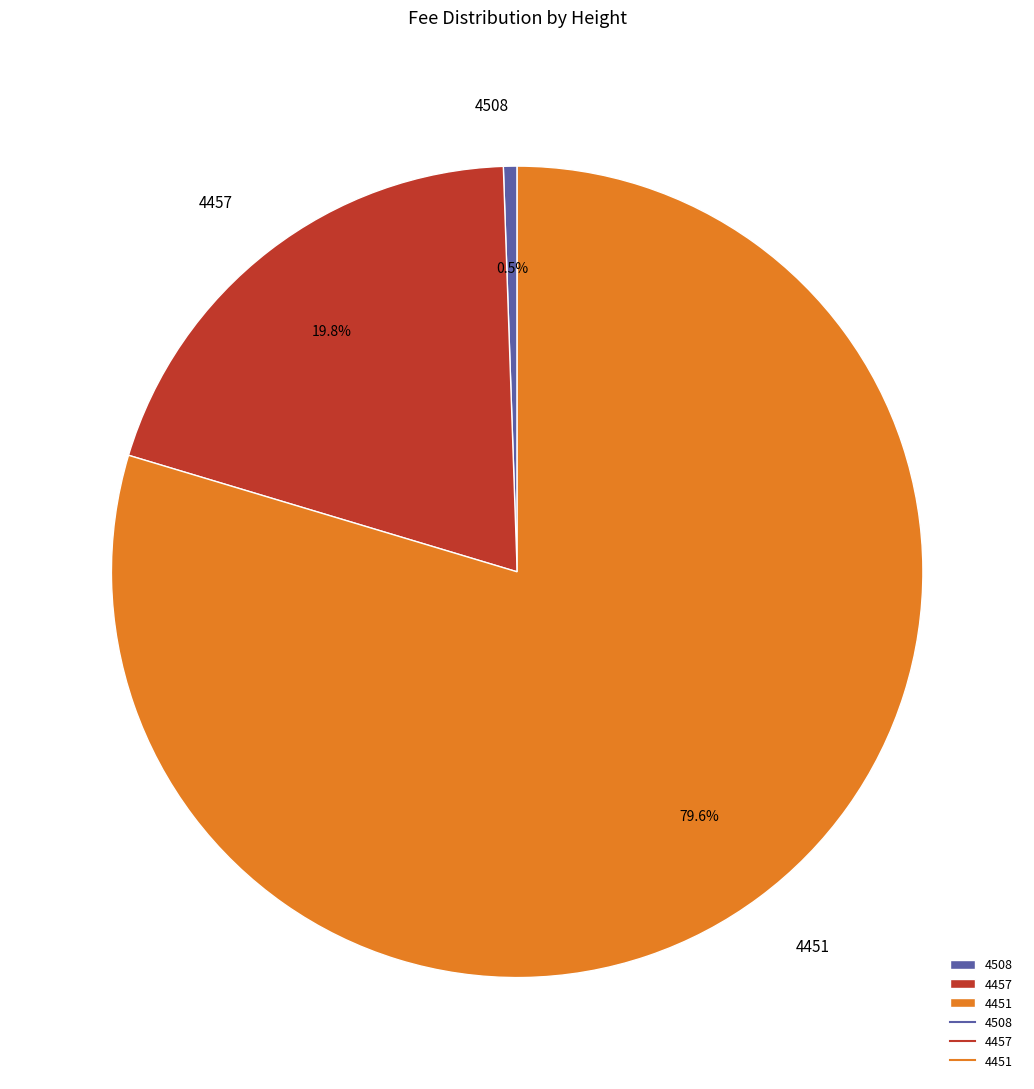

What is the ratio of the value at 4451 to the value at 4457?

4.0